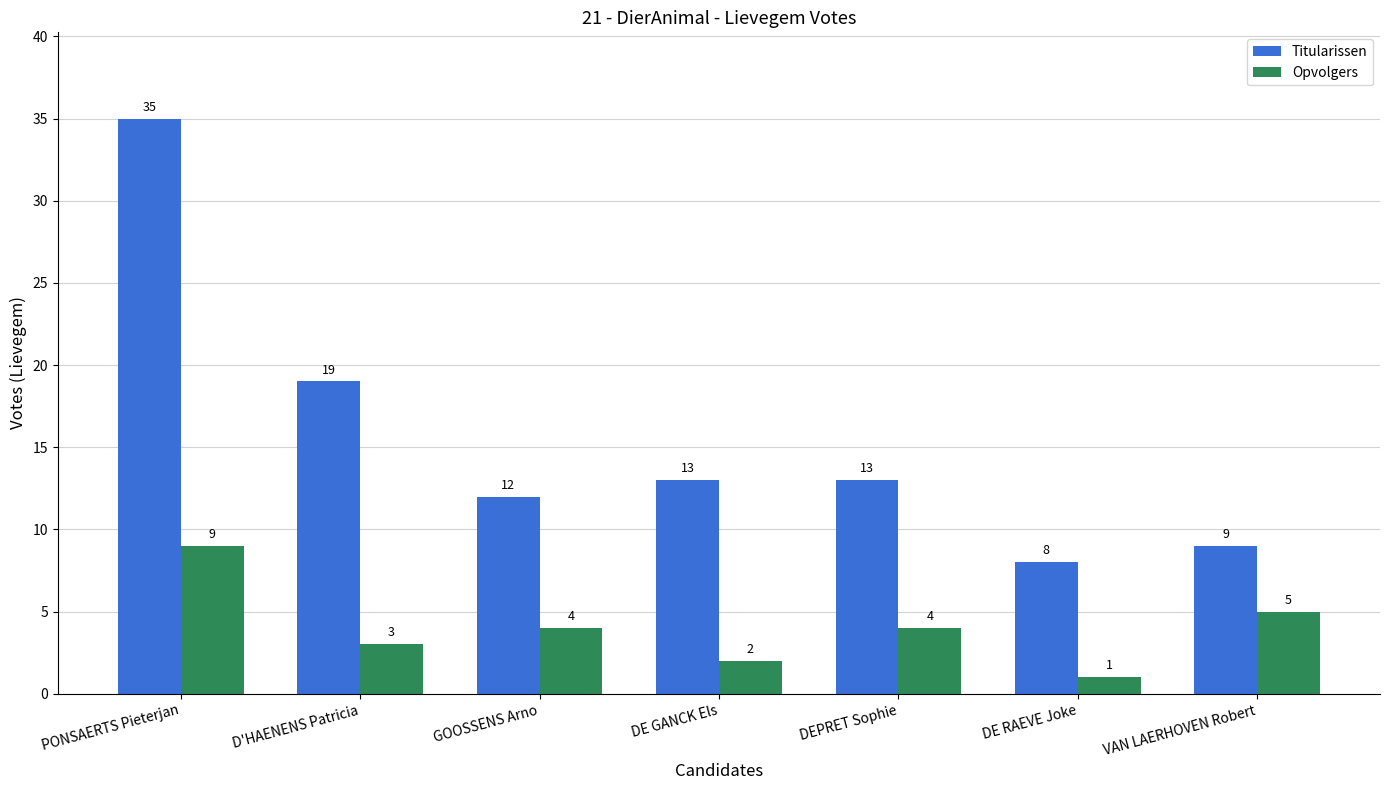

Is it true that Titularissen equals 25 at D'HAENENS Patricia?

False